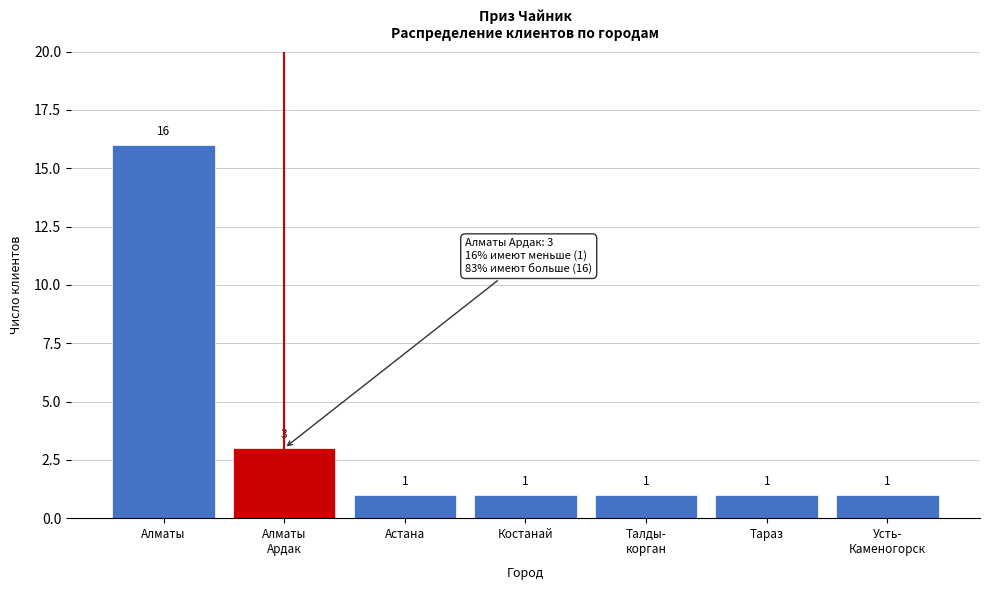

Reading left to right, extract all data points from this chart.

16	3	1	1	1	1	1